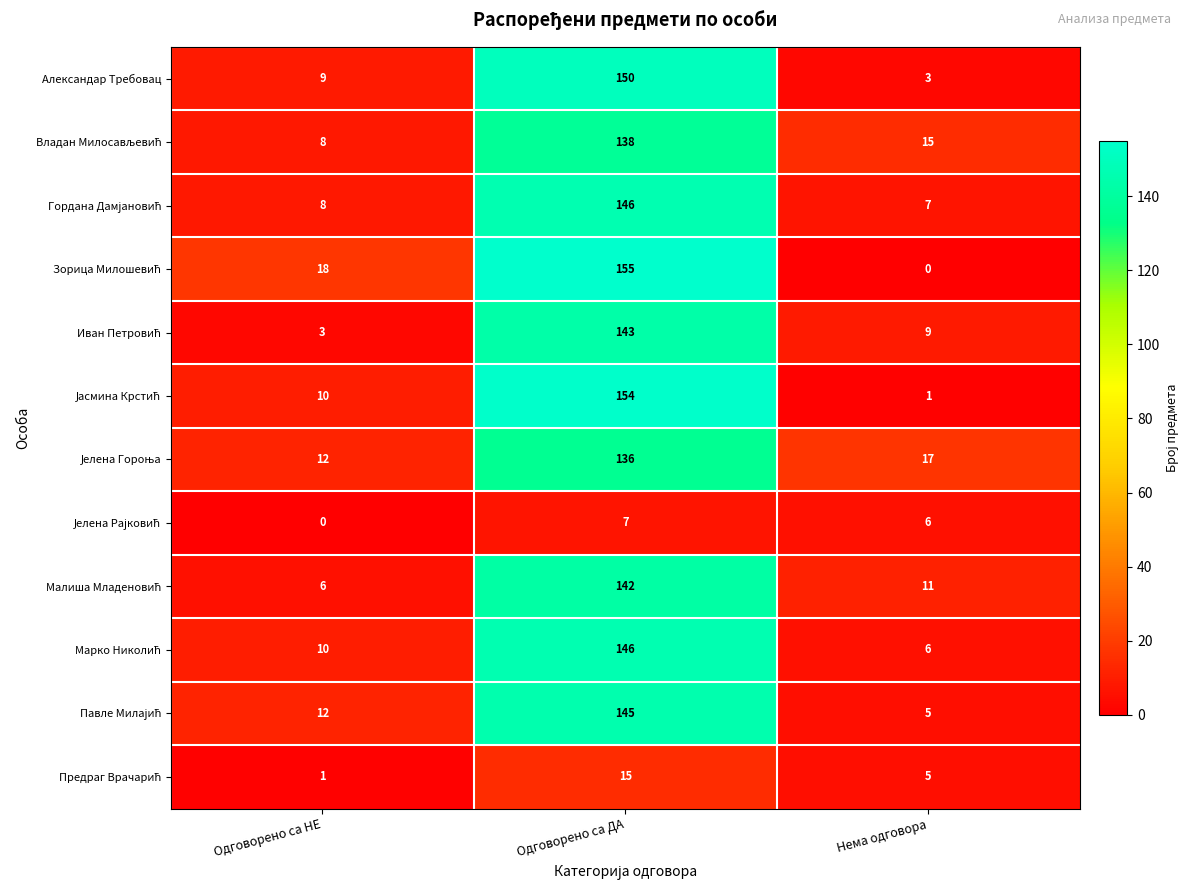

What is the minimum value for Александар Требовац?

3